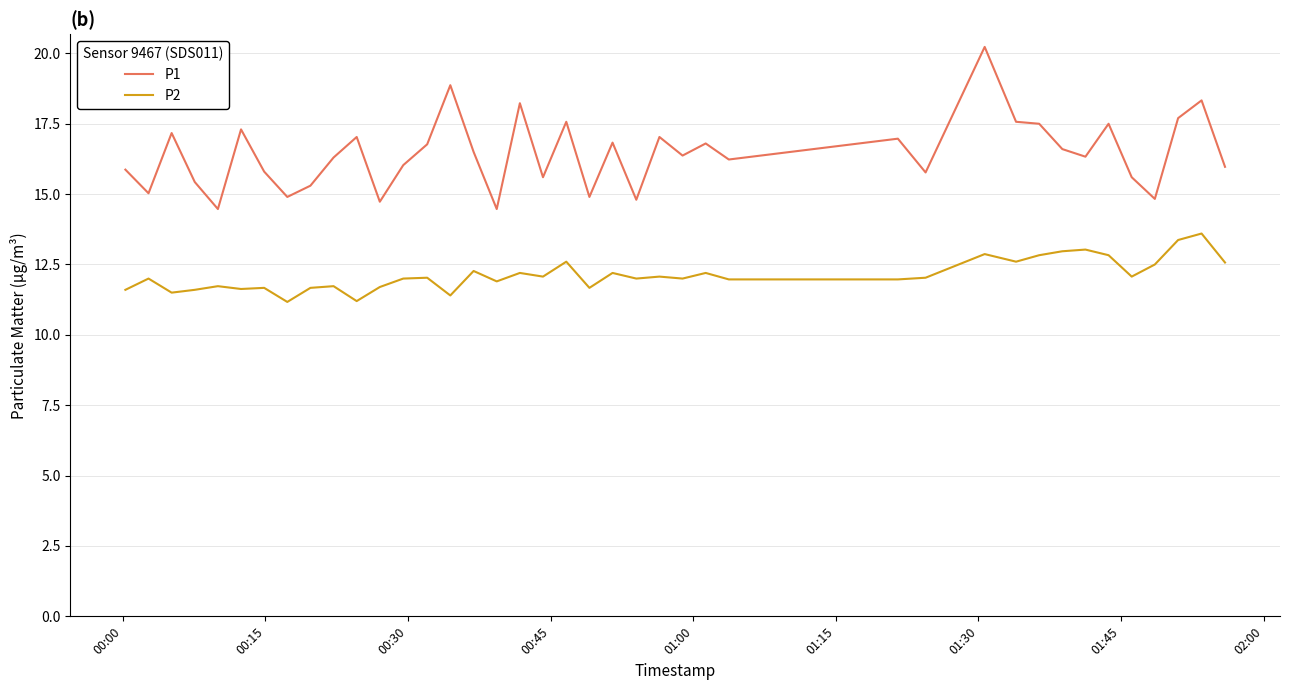

How many lines are shown in the chart?

2